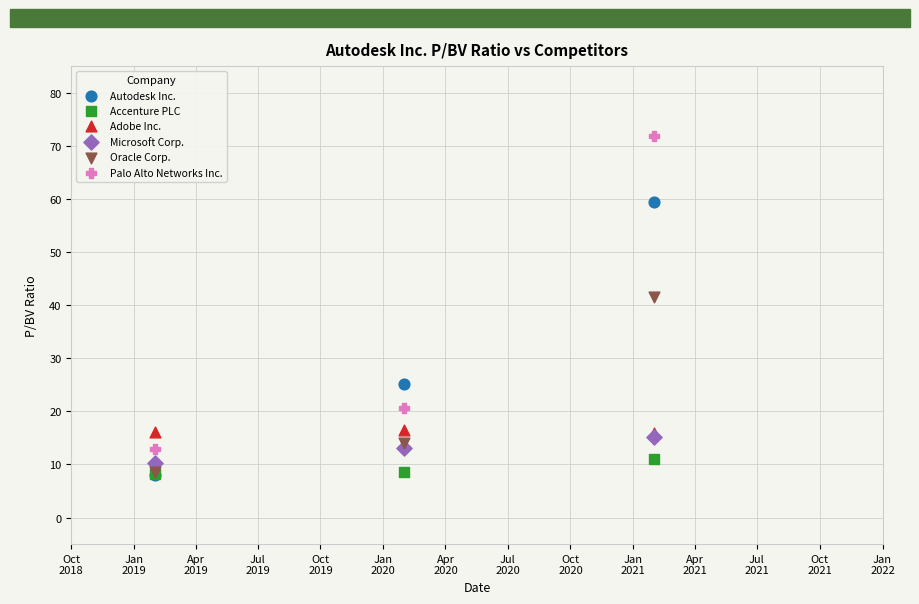

Across all series, what Y value is closest to 39?

41.6